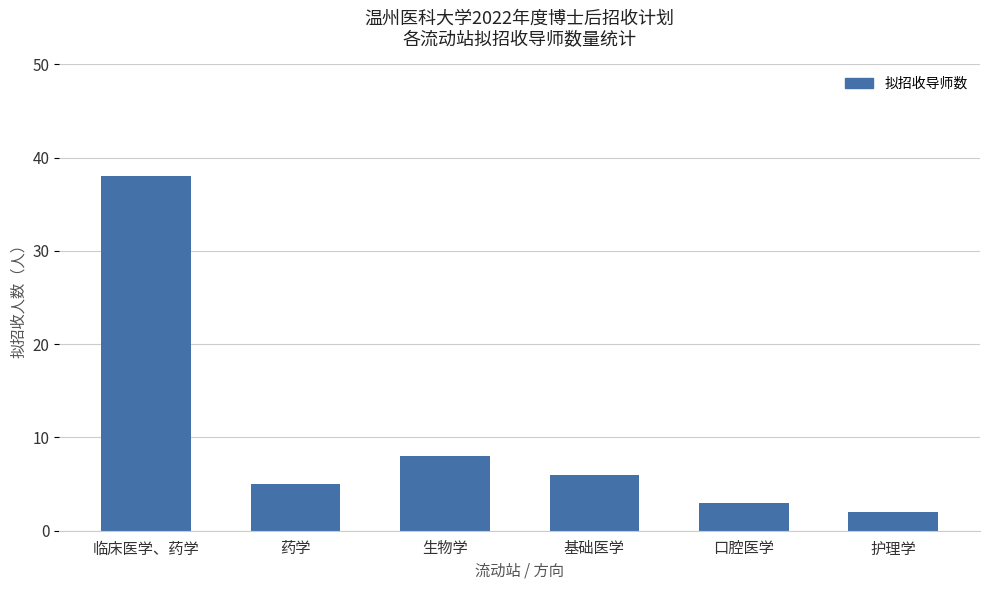

How many series are shown in this chart?

1